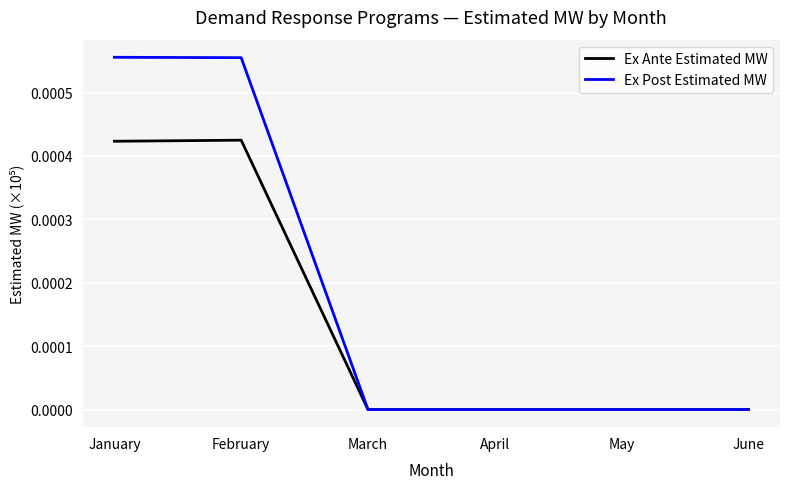

Which series has the largest total across all categories?

Ex Post Estimated MW